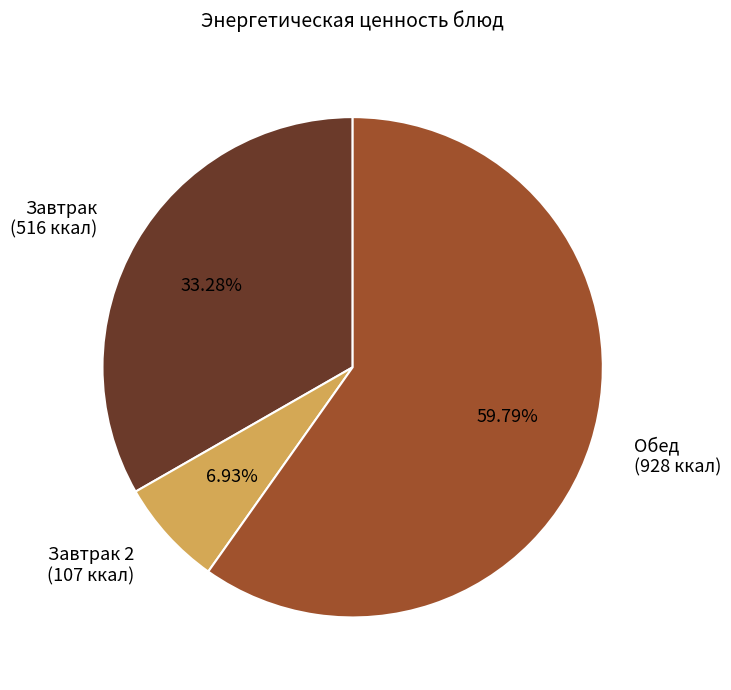

Which category has the biggest portion of the pie?

Обед (928 ккал)